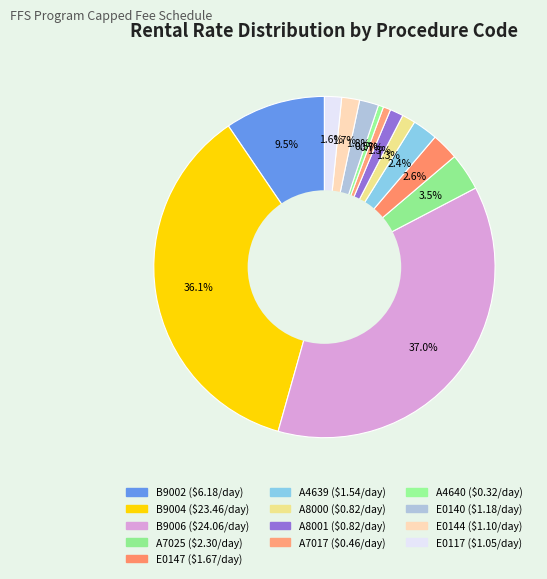

Does A7025 represent more than half of the total?

No